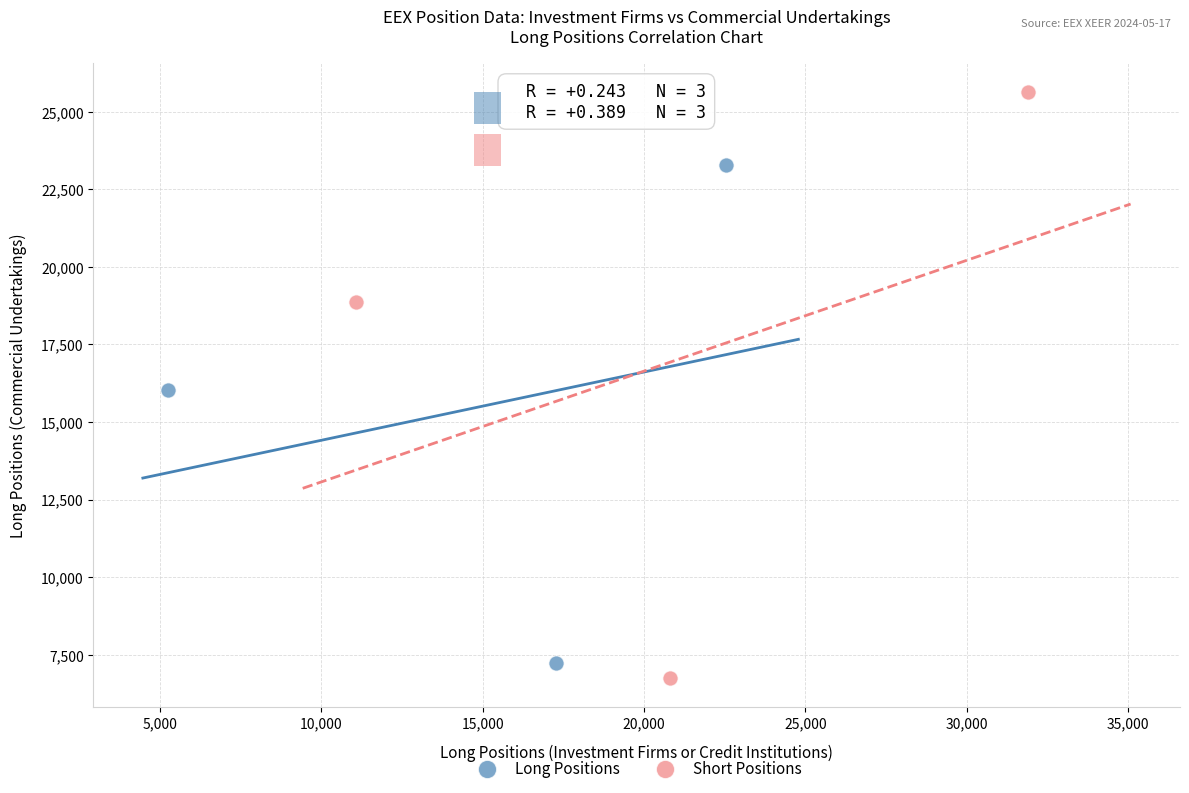

Which series reaches the maximum Y coordinate?

Short Positions